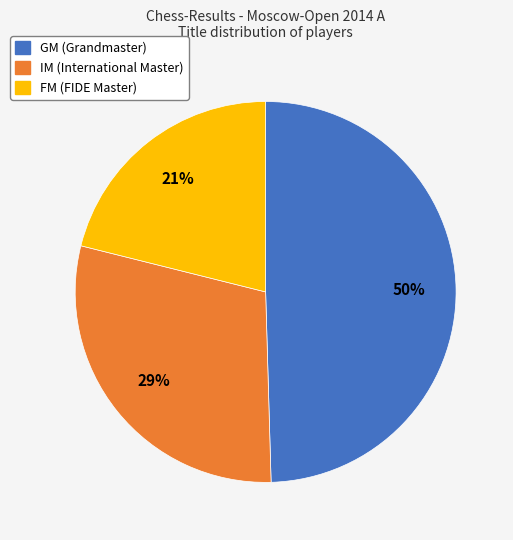

To the nearest percent, what is the average slice percentage?

33%